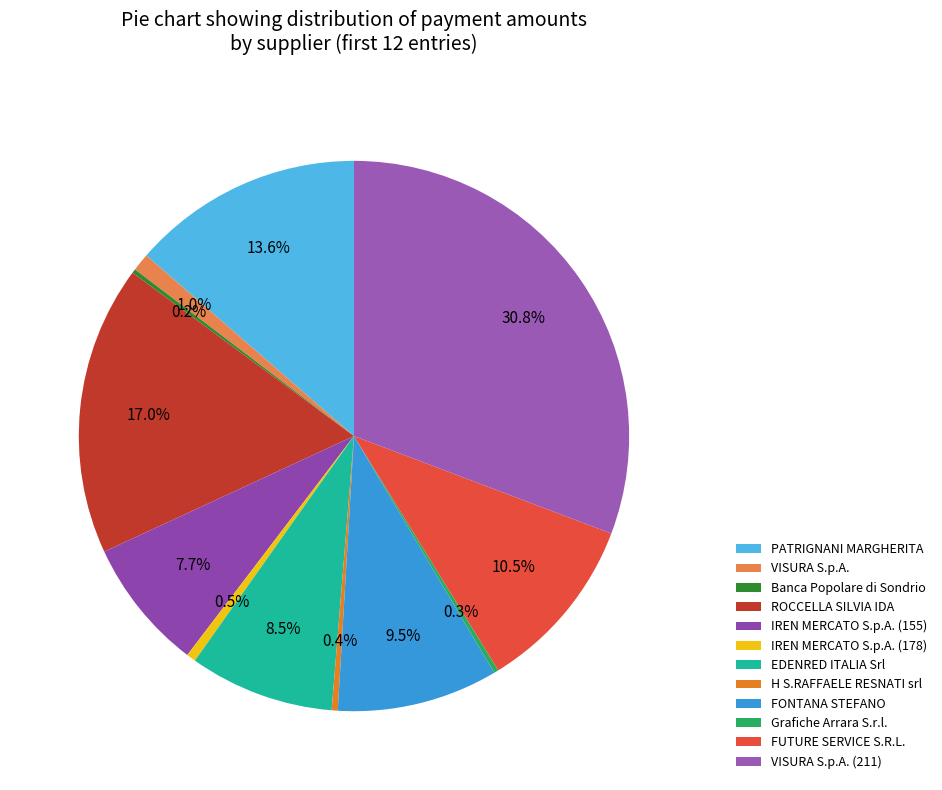

Is there a majority slice in this chart?

No